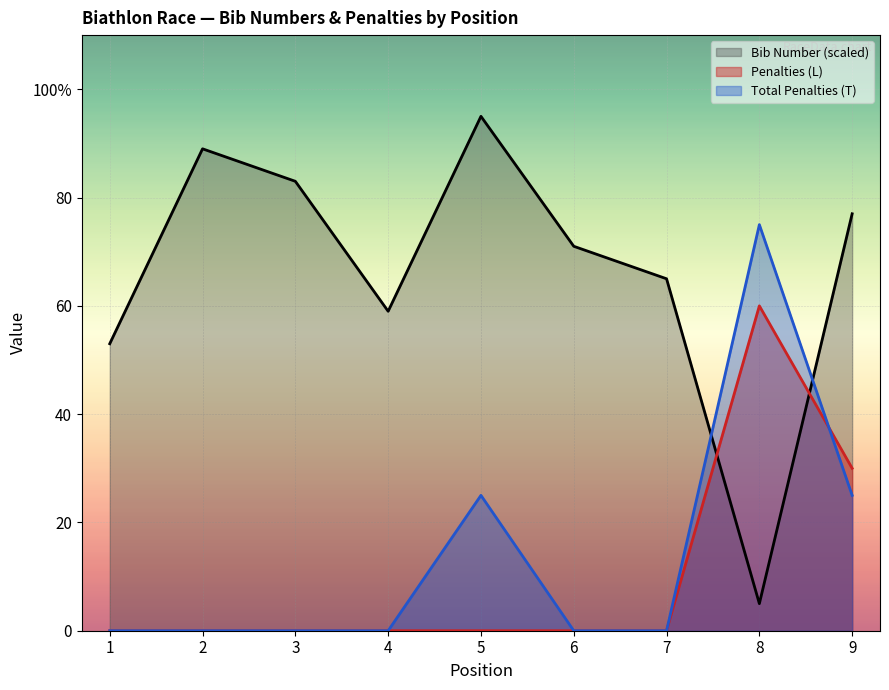

Between 5 and 2, which is larger?

5